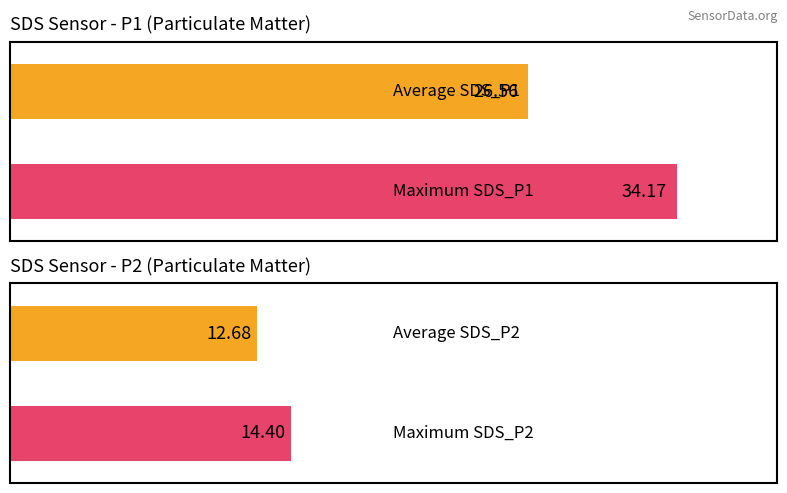

Is the value of SDS_P1 at 00:34 greater than the value of SDS_P2 at 00:42?

Yes